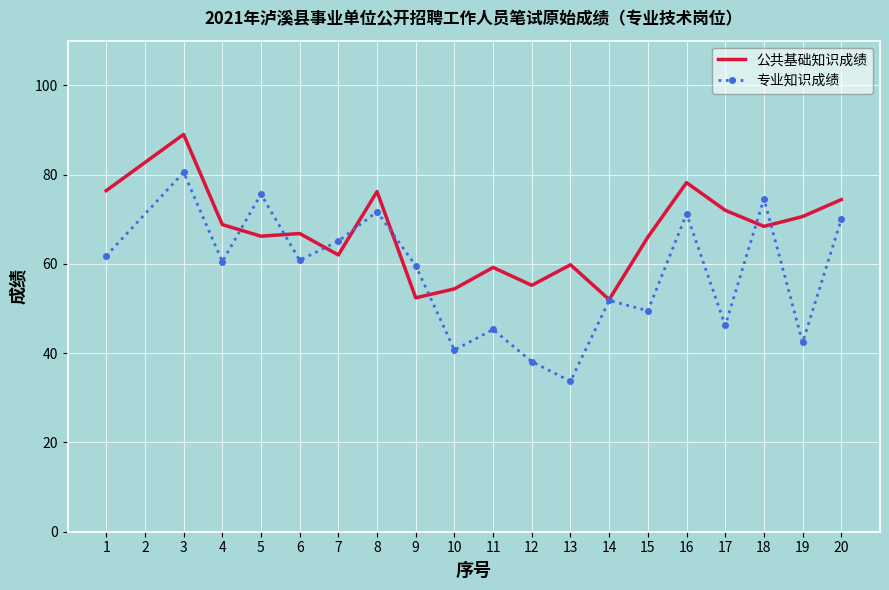

Between which two adjacent categories do 公共基础知识成绩 and 专业知识成绩 first intersect?

4 and 5